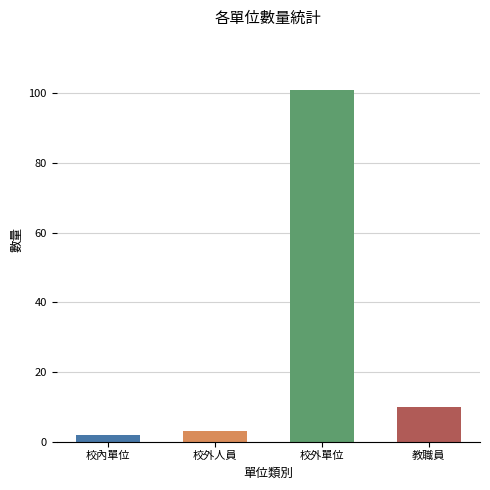

What is the sum of all values?

116